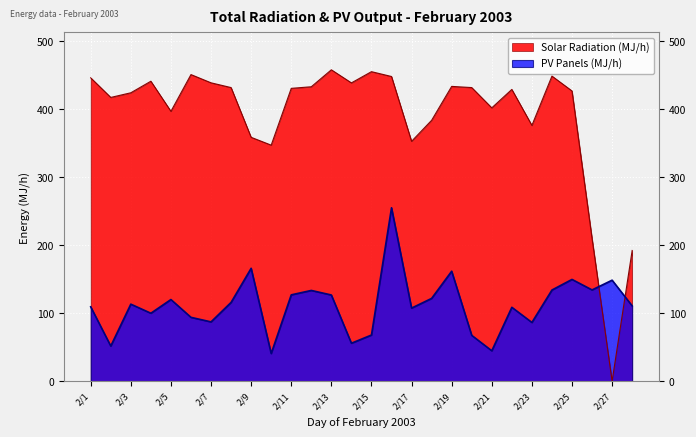

True or false: PV Panels (MJ/h) has more than 0 interior local peaks.

True